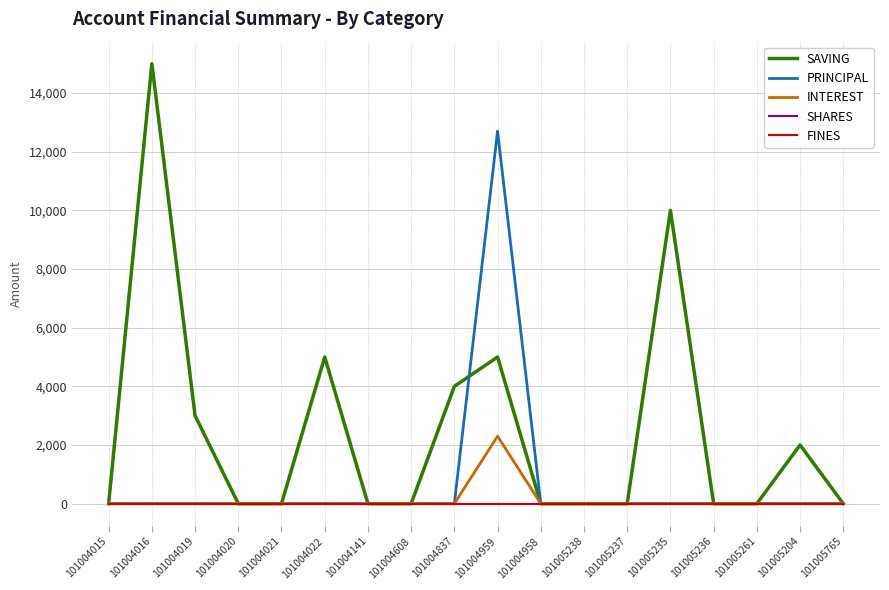

What is the label of the 16th point from the left?

101005261